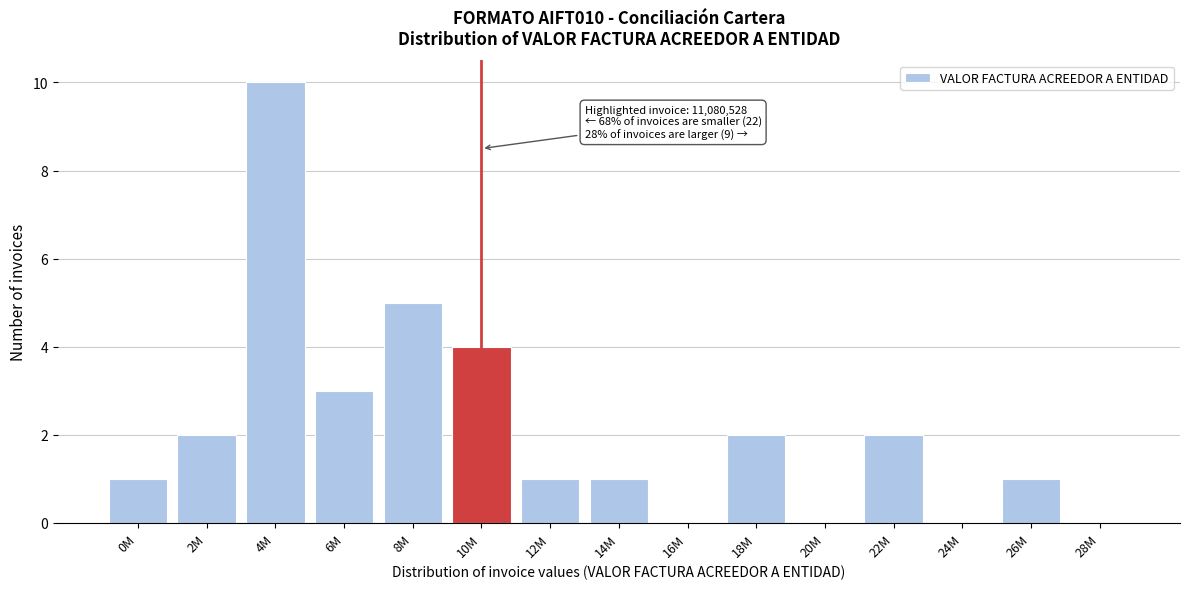

Reading right to left, extract all data points from this chart.

28M=0	26M=1	24M=0	22M=2	20M=0	18M=2	16M=0	14M=1	12M=1	10M=4	8M=5	6M=3	4M=10	2M=2	0M=1